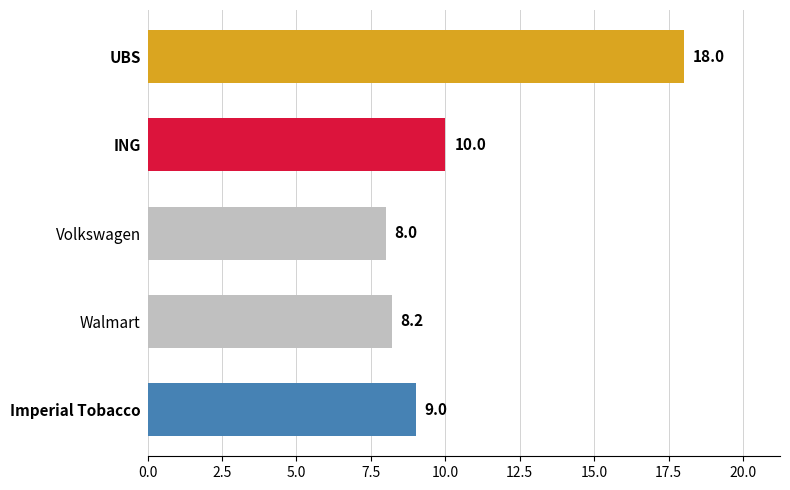

Reading top to bottom, list all the values displayed in this chart.

UBS=18.0	ING=10.0	Volkswagen=8.0	Walmart=8.2	Imperial Tobacco=9.0